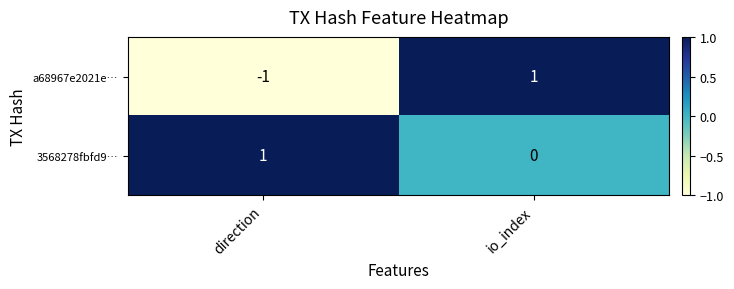

Which series has the largest range (max minus min)?

a68967e2021e…